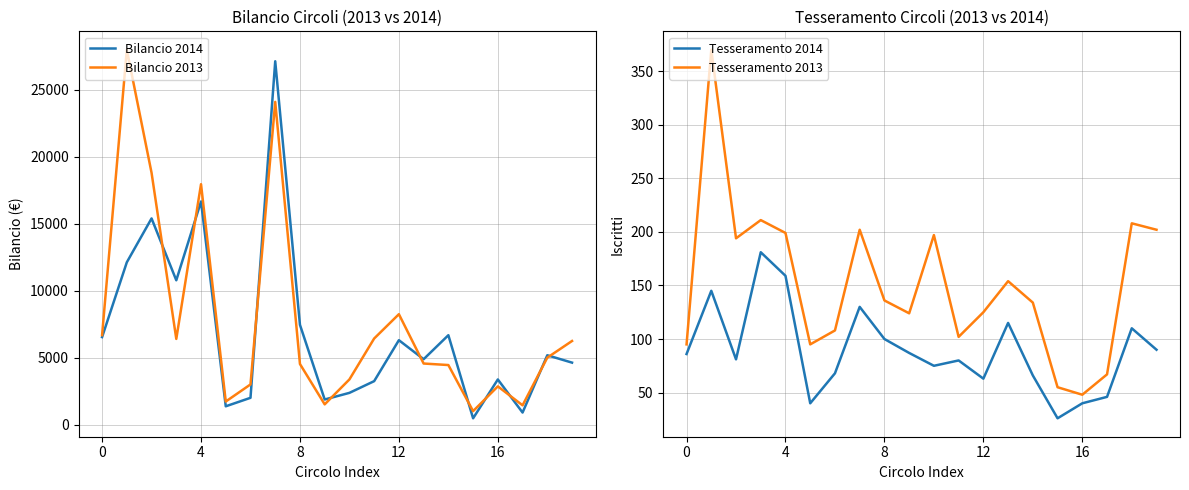

At which category is the sum across all series the highest?

7